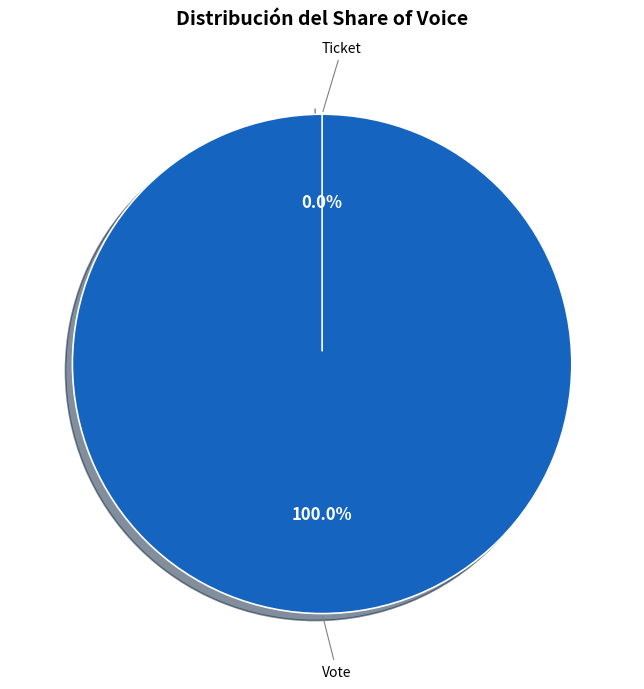

To the nearest percent, what is the average slice percentage?

50%